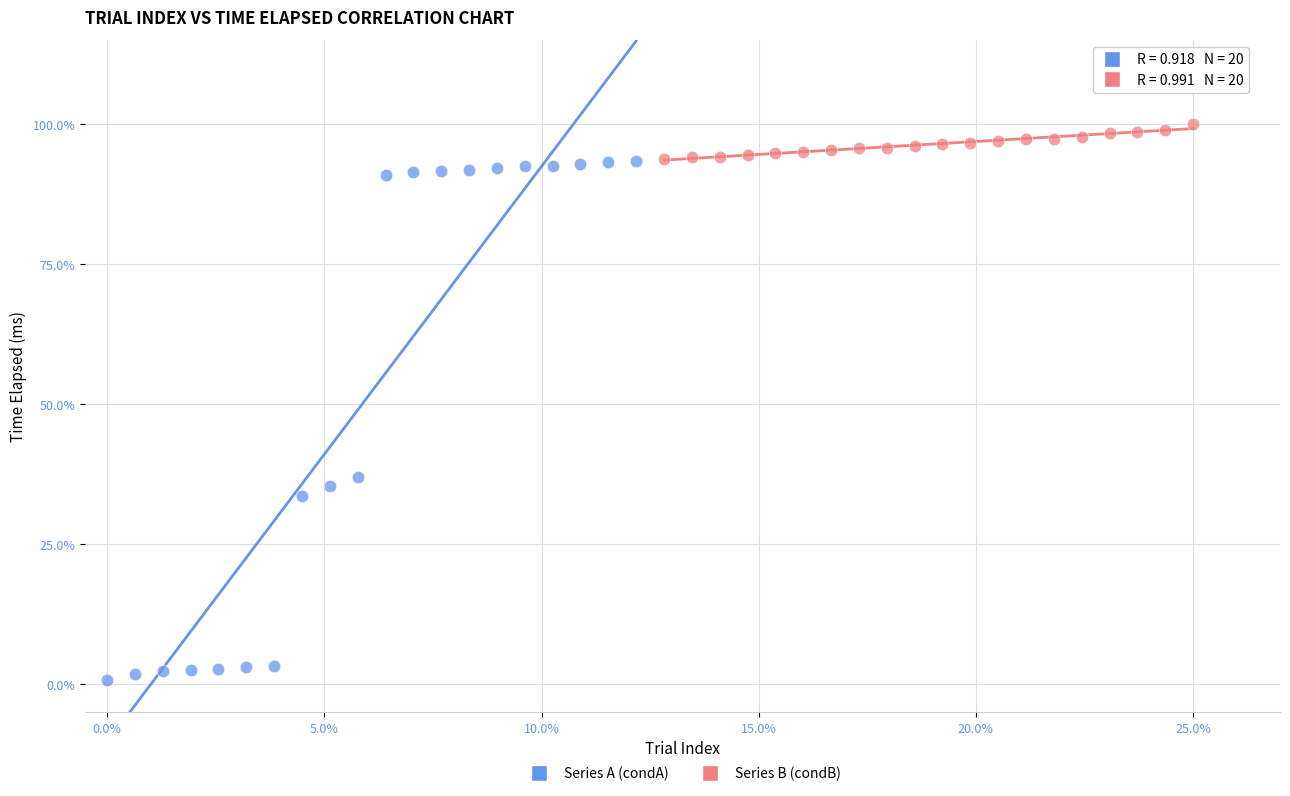

What are all the series names shown in the legend?

Series A (condA), Series B (condB)